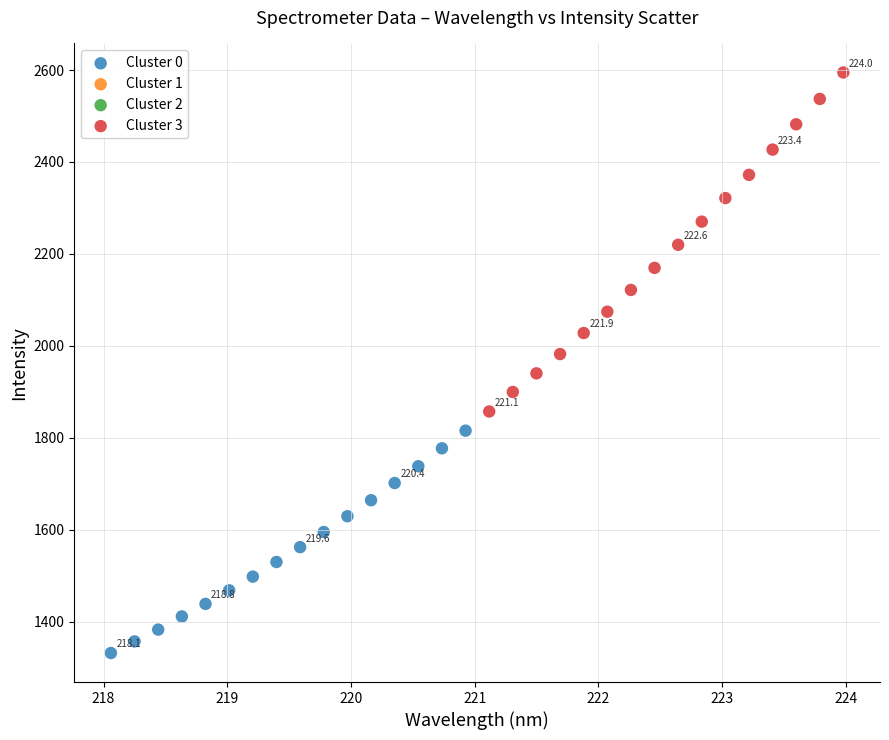

Which series reaches the maximum Y coordinate?

Cluster 3